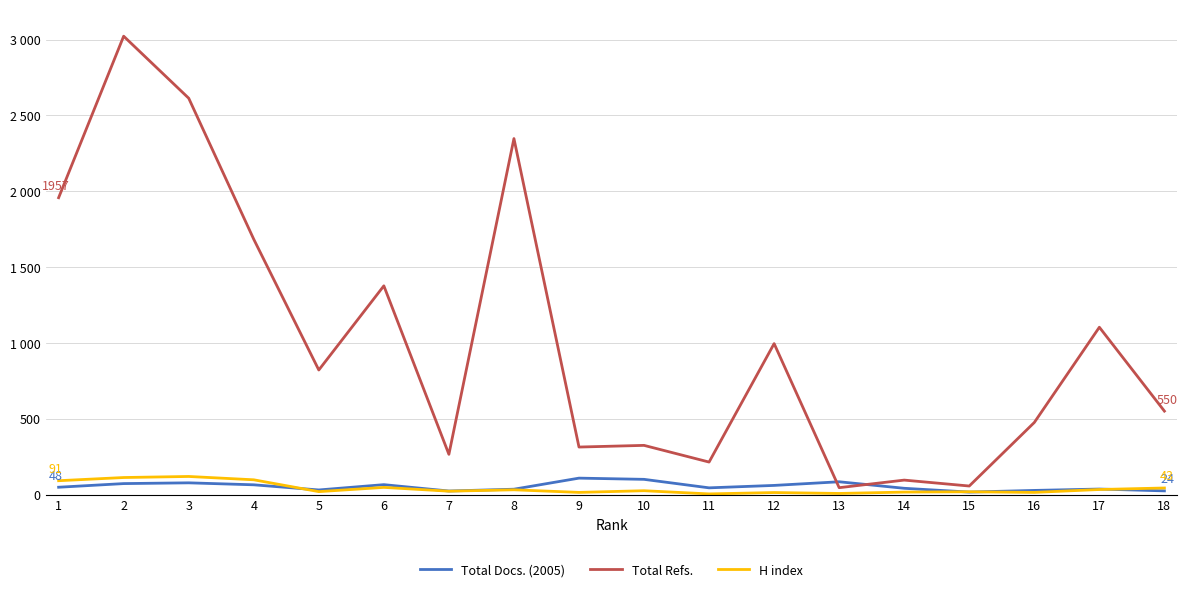

Does the chart have visible grid lines?

Yes